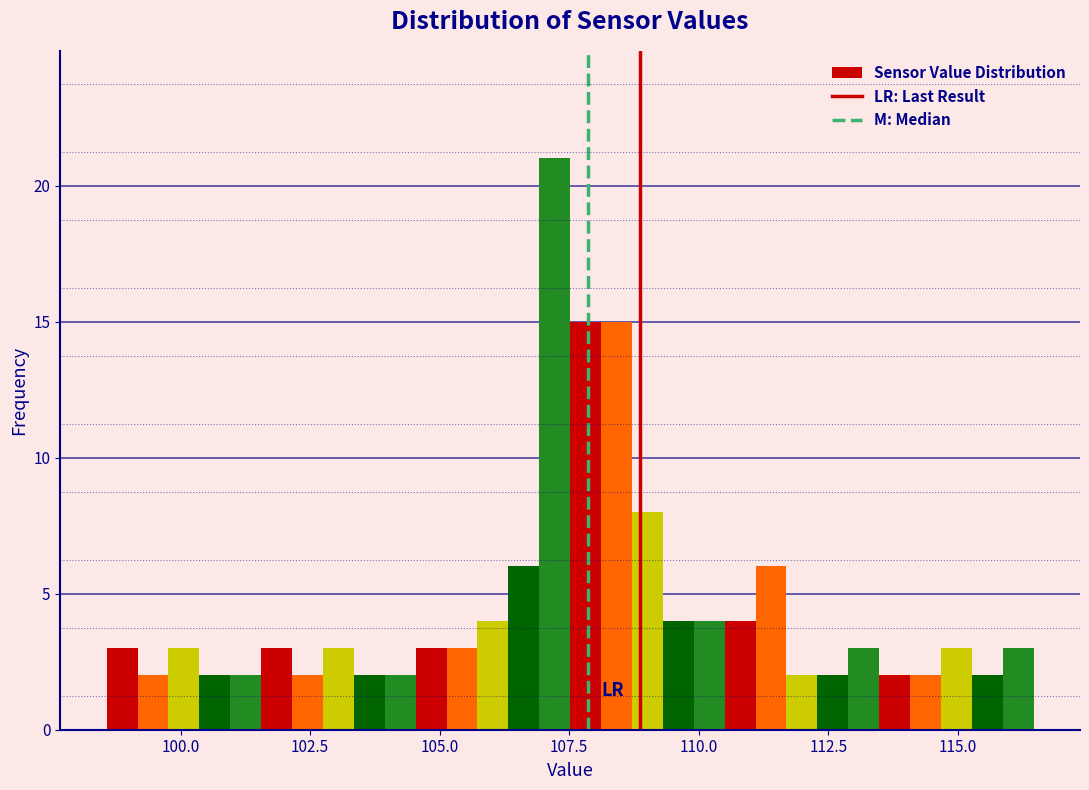

Around what value on the x-axis is the tallest bar? Give the approximate position of its centre, as read against the axis.

107.0